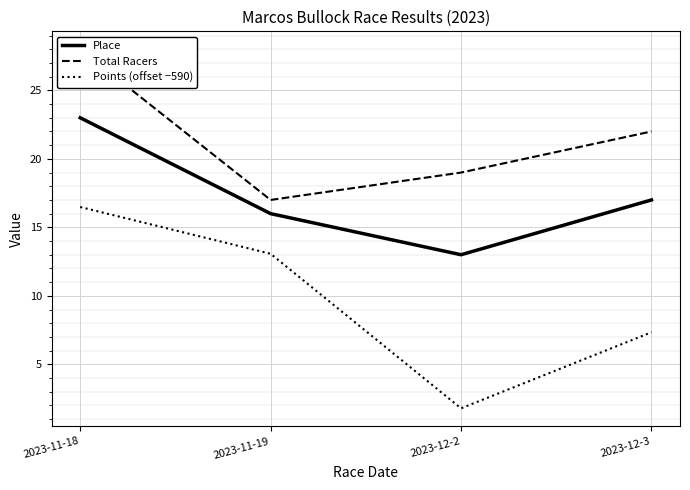

Reading right to left, extract all data points from this chart.

Place: 2023-12-3=17.0	2023-12-2=13.0	2023-11-19=16.0	2023-11-18=23.0
Total Racers: 2023-12-3=22.0	2023-12-2=19.0	2023-11-19=17.0	2023-11-18=28.0
Points (offset −590): 2023-12-3=7.3	2023-12-2=1.8	2023-11-19=13.1	2023-11-18=16.5